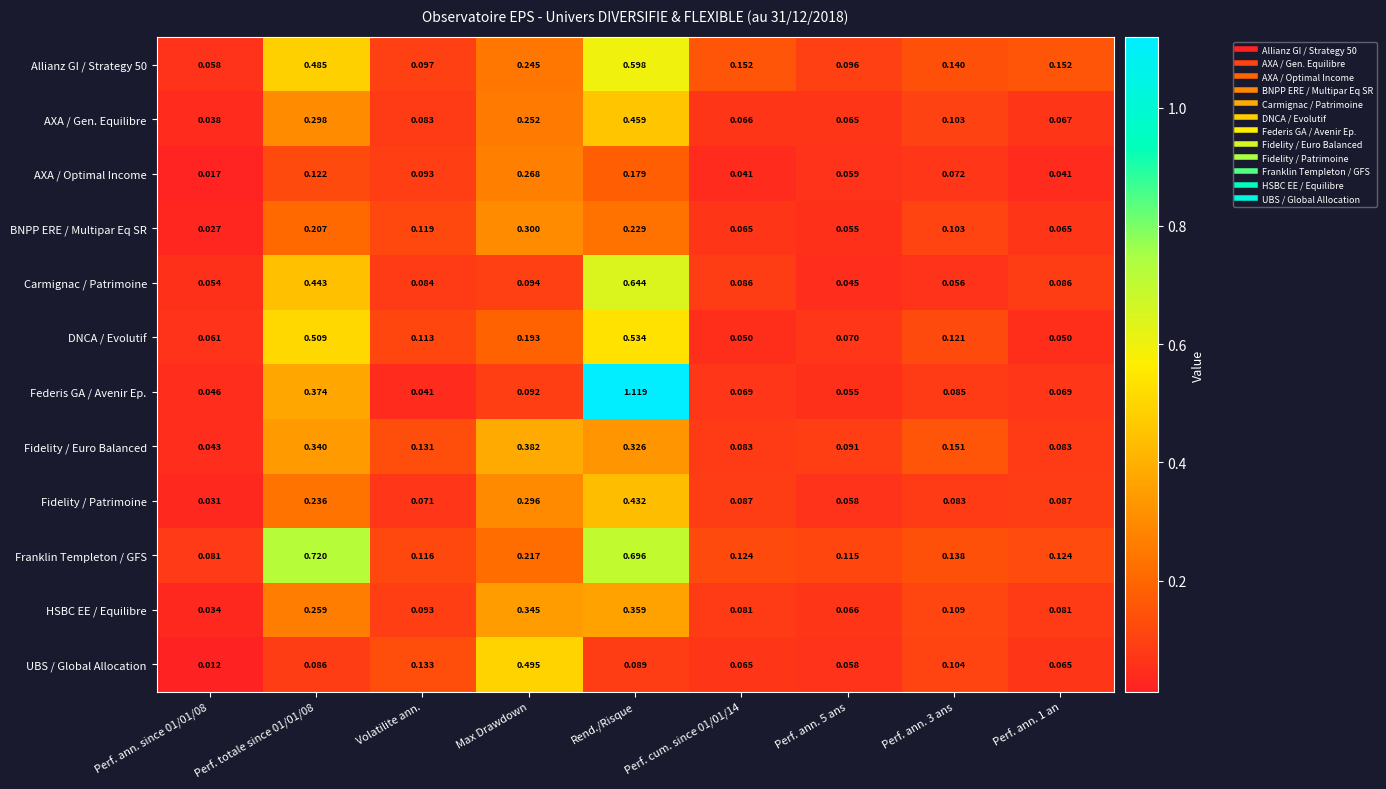

Which category has the highest value in the Carmignac / Patrimoine series?

Rend./Risque